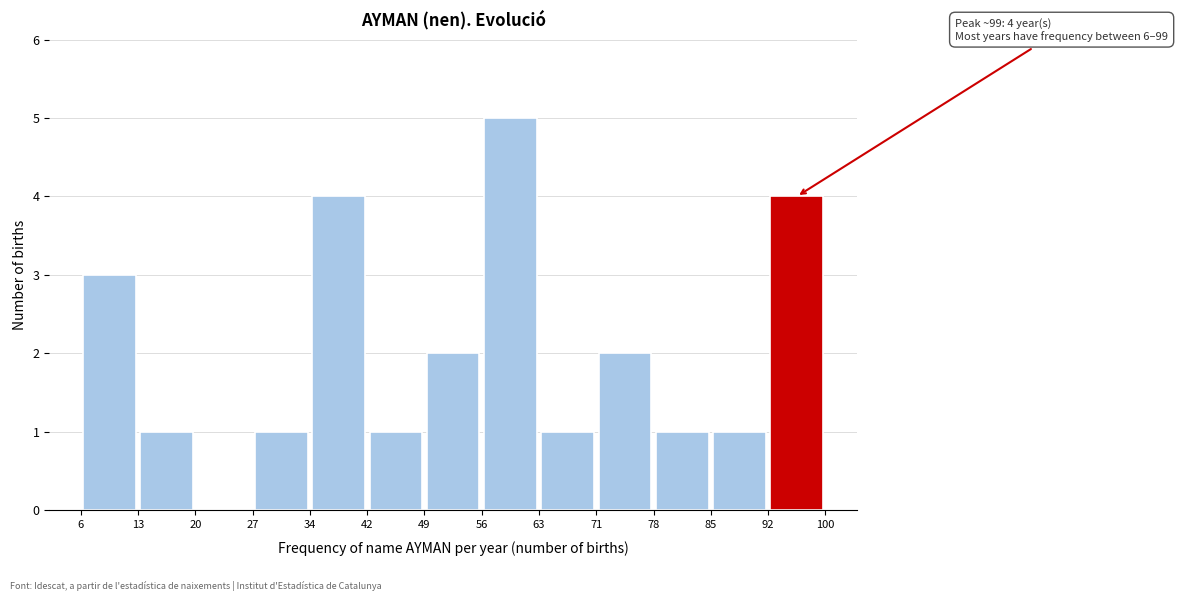

Over which range of the x-axis is the bar tallest?

56 to 63